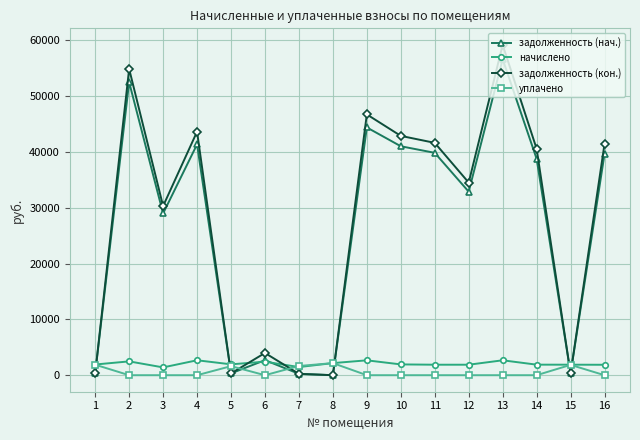

Which series has the largest range (max minus min)?

задолженность (кон.)